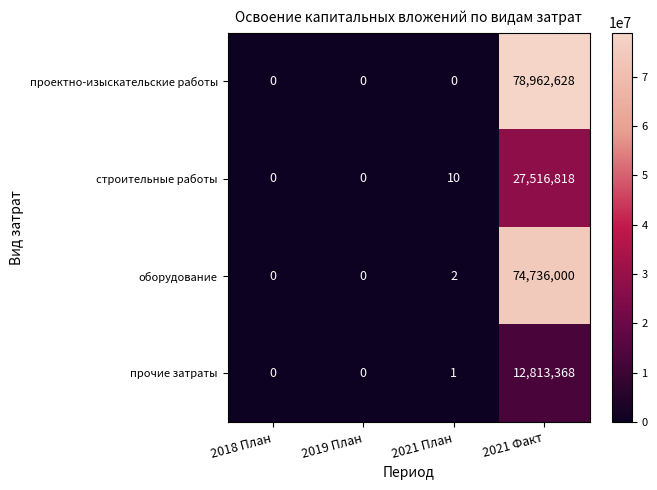

What is the total value across all series at 2021 План?

13